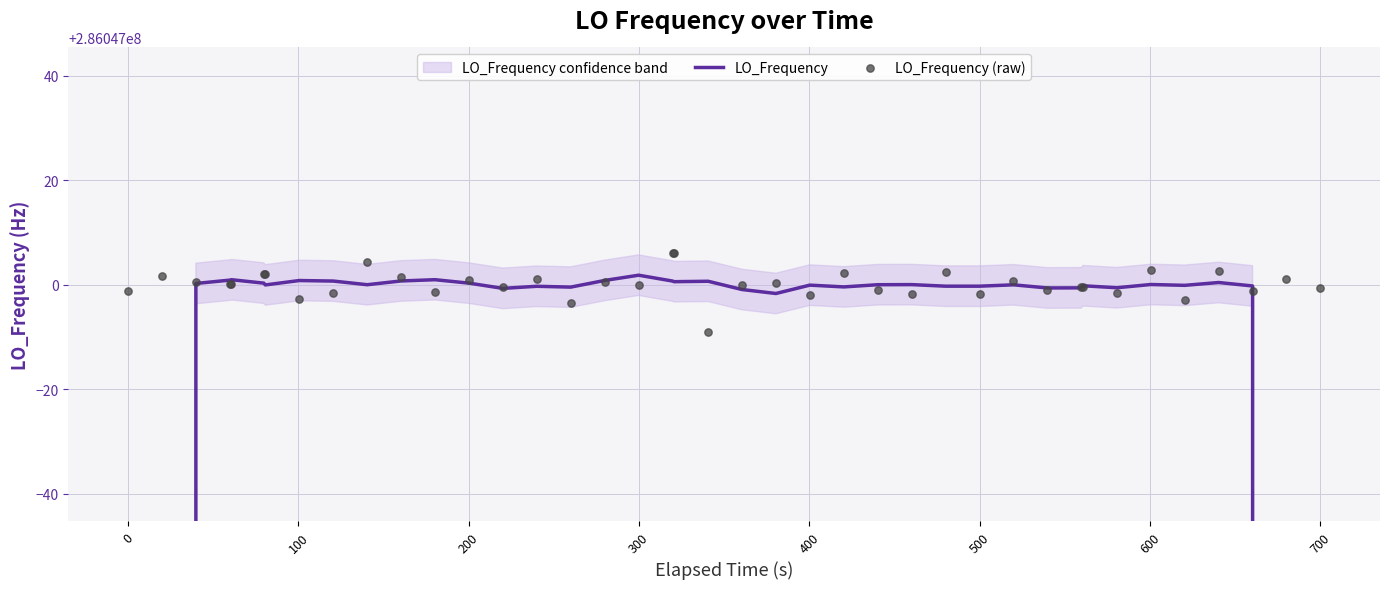

Is the value of LO_Frequency at 27 greater than the value of LO_Frequency (raw) at 10?

No